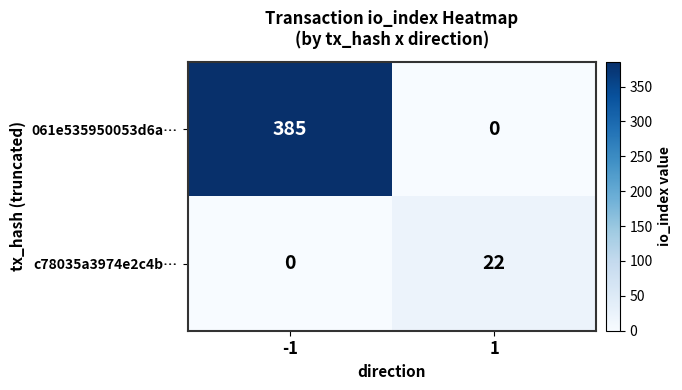

Which series has the widest spread of values?

061e535950053d6a…